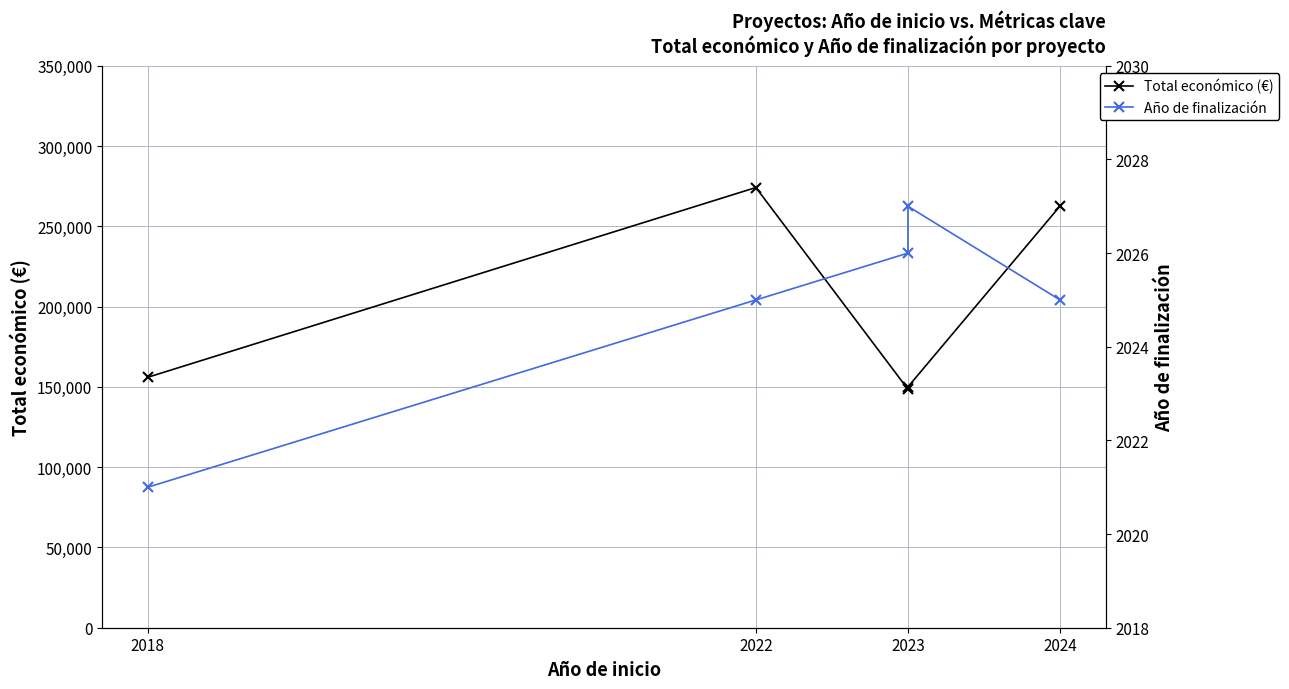

Count the Año de finalización values in the range 2025 to 2026.

3